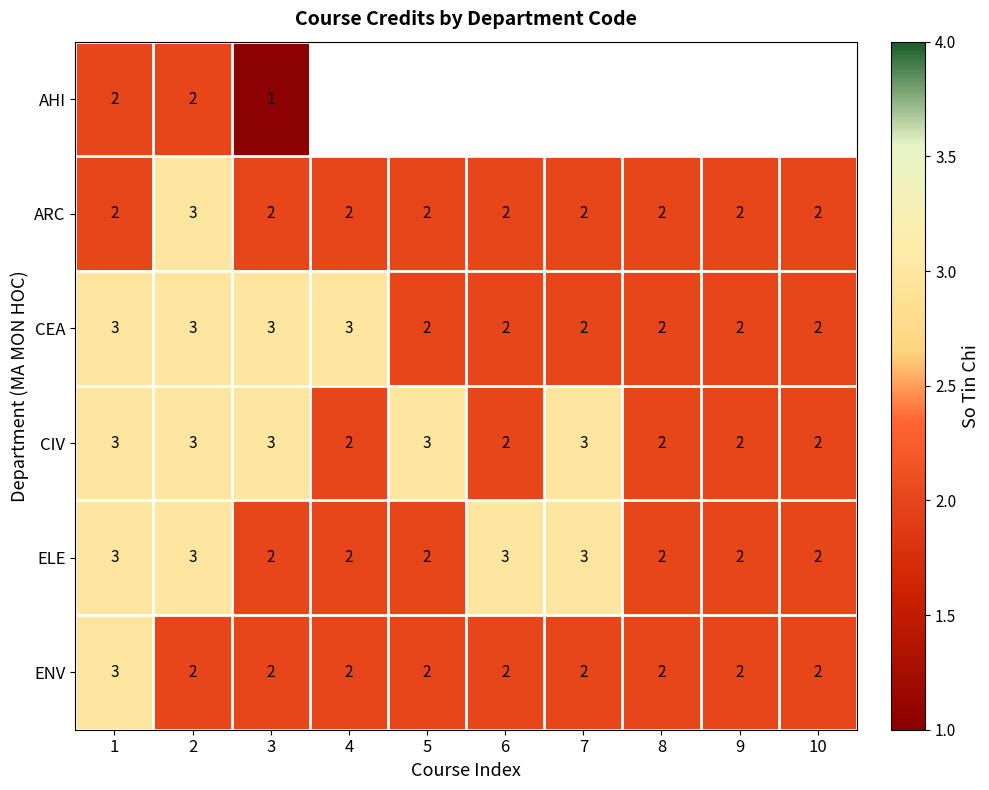

The ELE series shows 2.9 at 9. True or false?

False